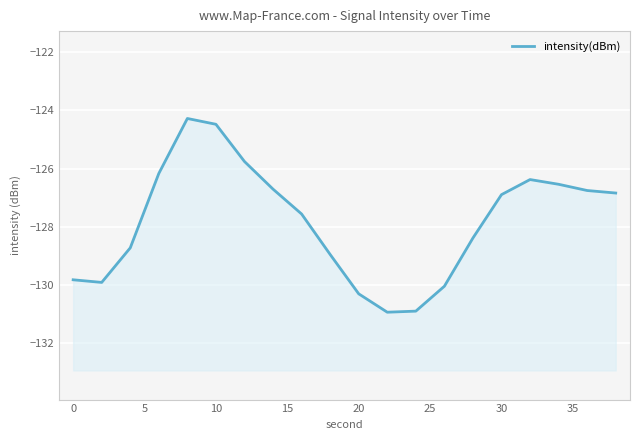

Which has a higher value, −5 or 10?

10